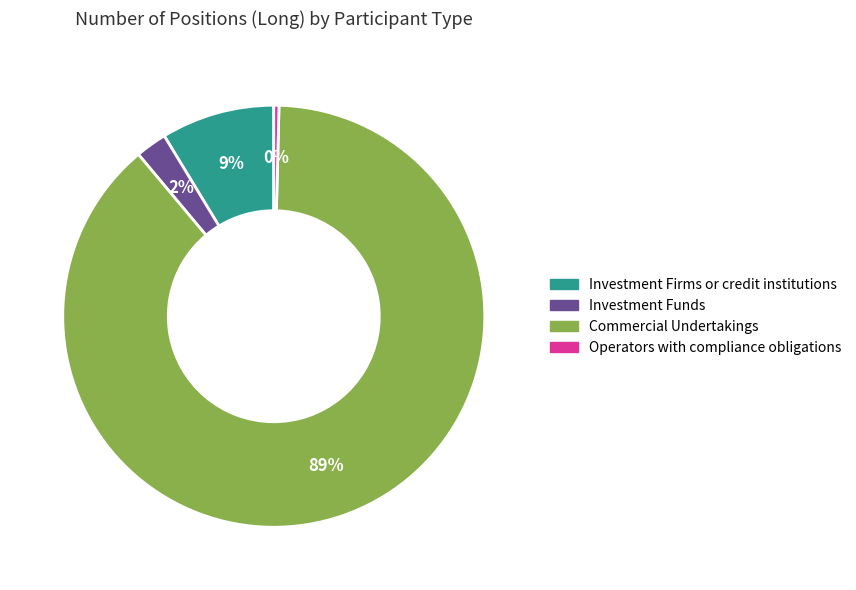

Rank the categories by value from lowest to highest.

Operators with compliance obligations, Investment Funds, Investment Firms or credit institutions, Commercial Undertakings